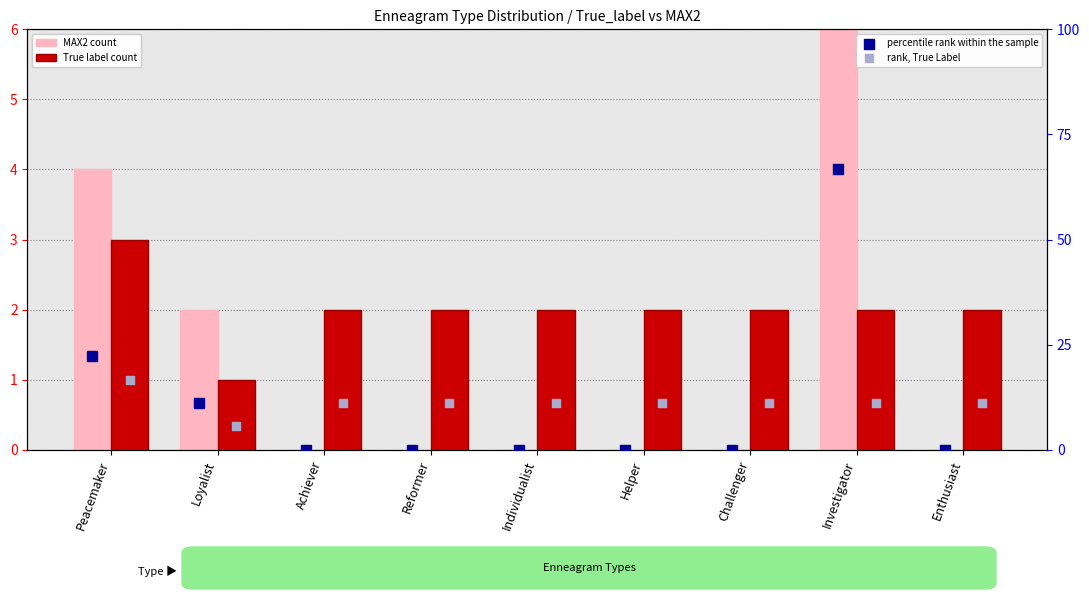

Which series has the widest spread of Y values?

percentile rank within the sample